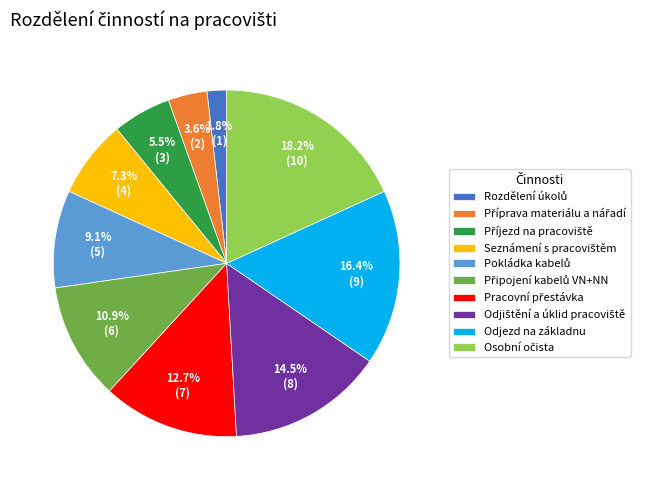

Is Odjezd na základnu the majority of the pie?

No